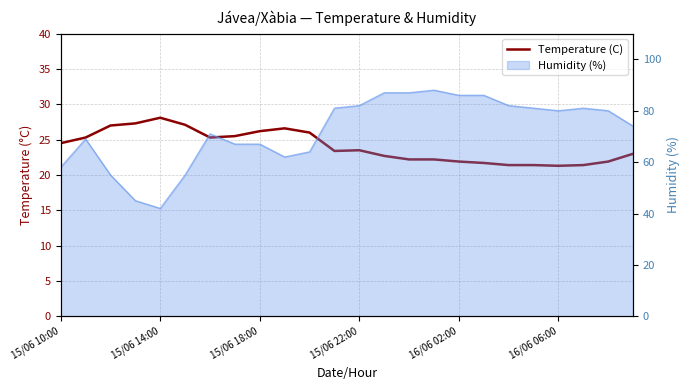

How many interior local valleys (lower than both neighbors) does the data have?

3